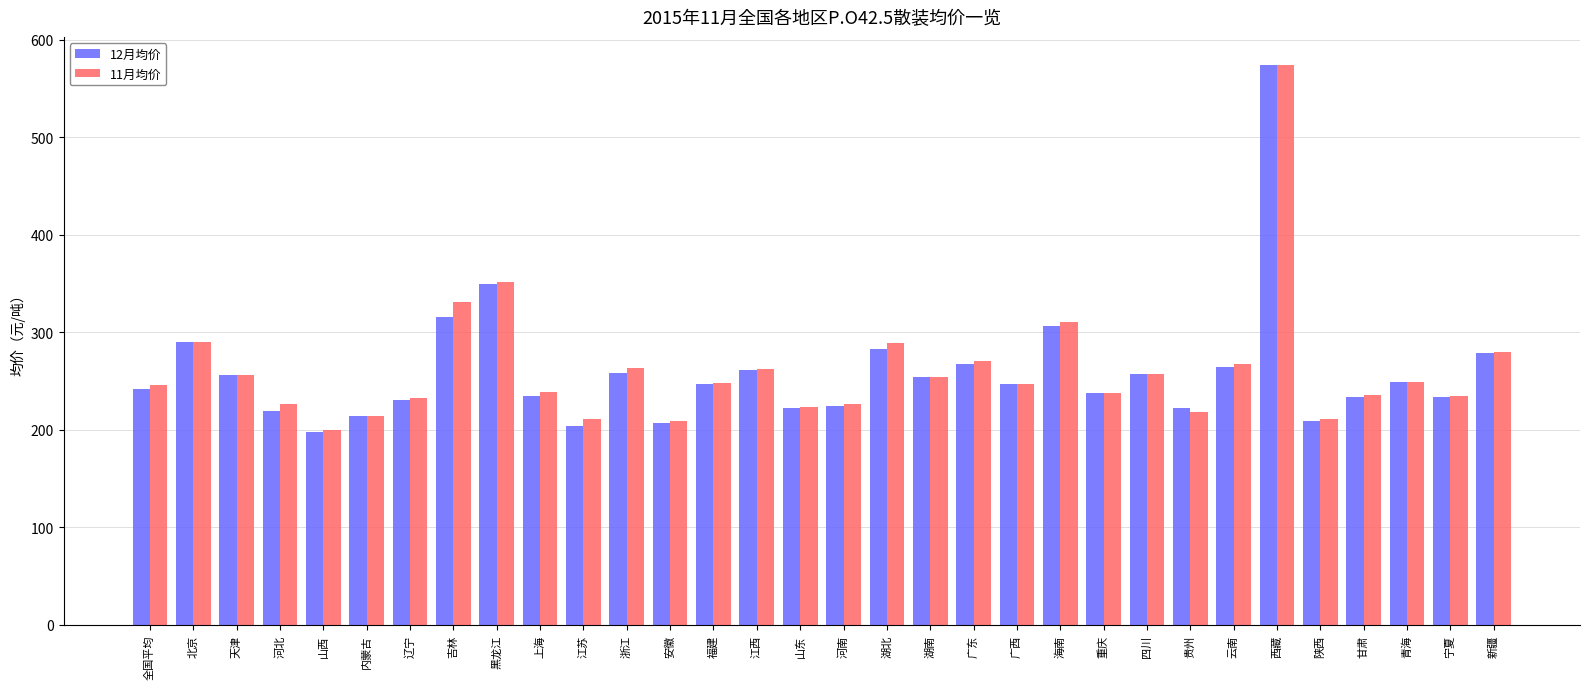

How many bars are there in each group?

2